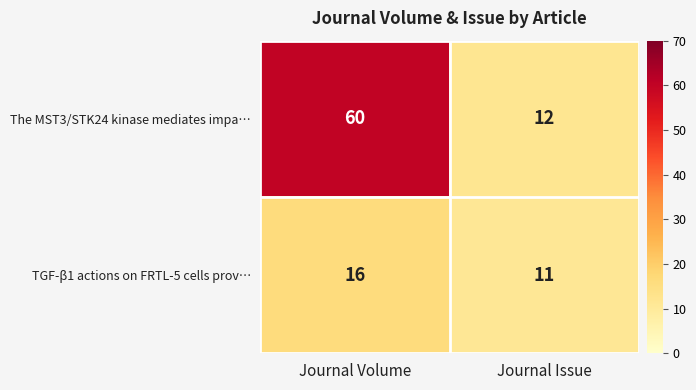

The value of The MST3/STK24 kinase mediates impa… at Journal Issue is 4. True or false?

False